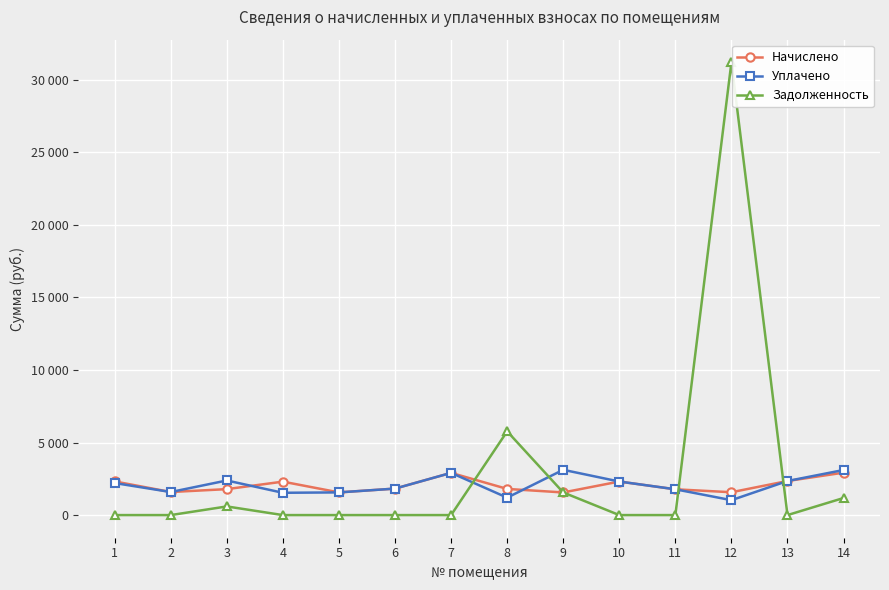

True or false: Начислено has more than 2 points higher than both neighbors.

True